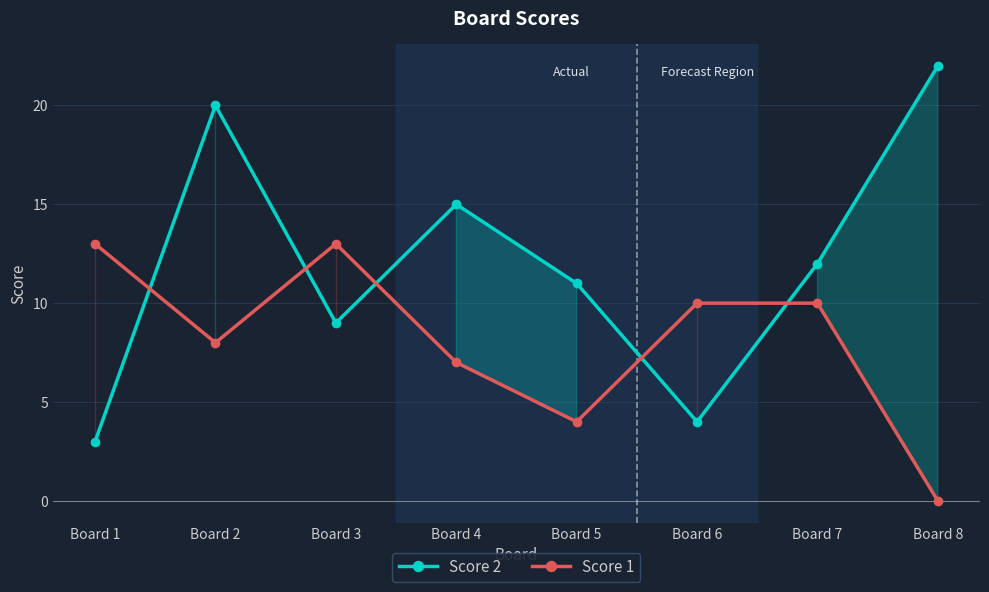

Reading right to left, list all the values displayed in this chart.

Score 2: Board 8=22	Board 7=12	Board 6=4	Board 5=11	Board 4=15	Board 3=9	Board 2=20	Board 1=3
Score 1: Board 8=0	Board 7=10	Board 6=10	Board 5=4	Board 4=7	Board 3=13	Board 2=8	Board 1=13